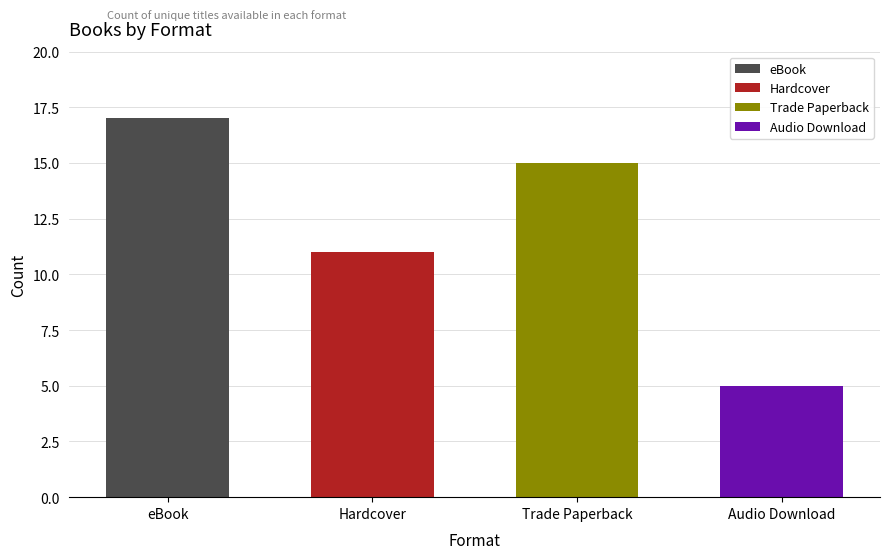

How many data points are above 15?

1